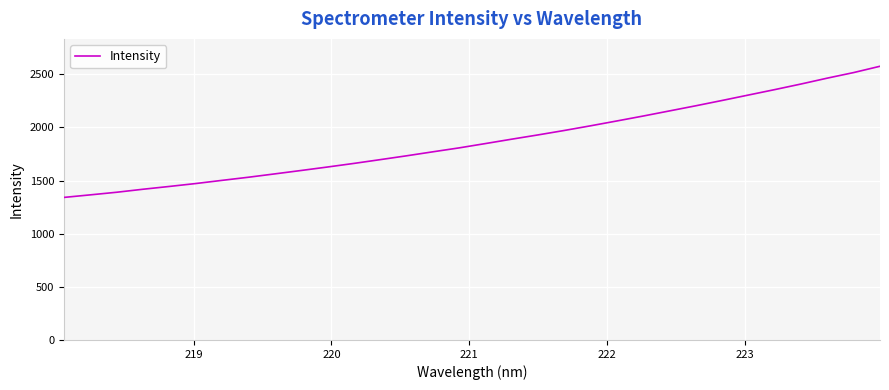

How many lines are shown in the chart?

1